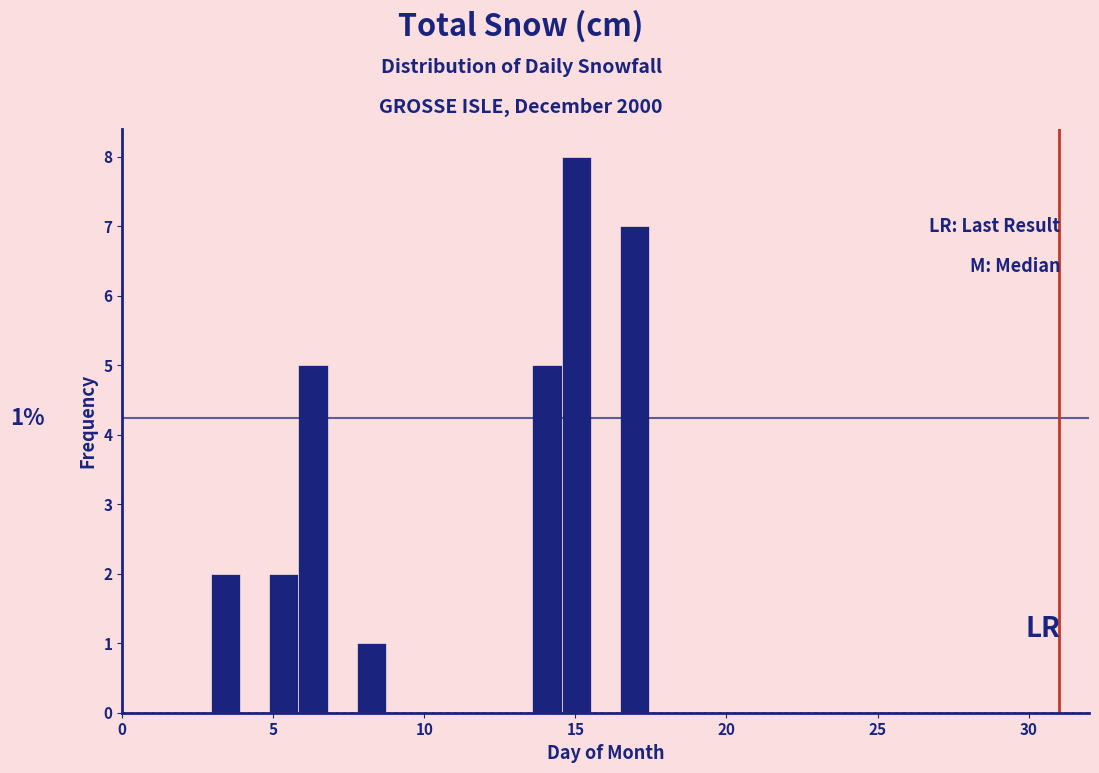

Around what value on the x-axis is the tallest bar? Give the approximate position of its centre, as read against the axis.

15.0